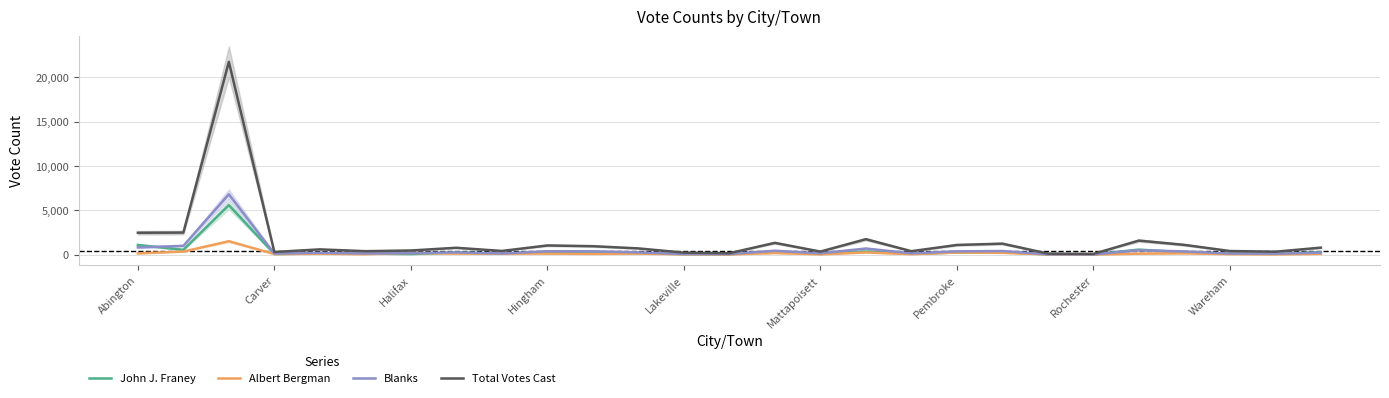

How many series are shown in this chart?

4